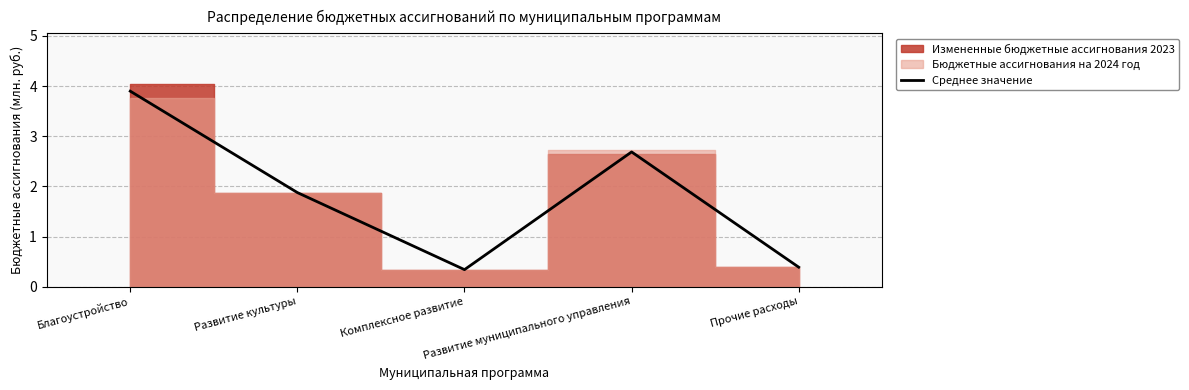

What is the approximate value at Комплексное развитие?

0.3